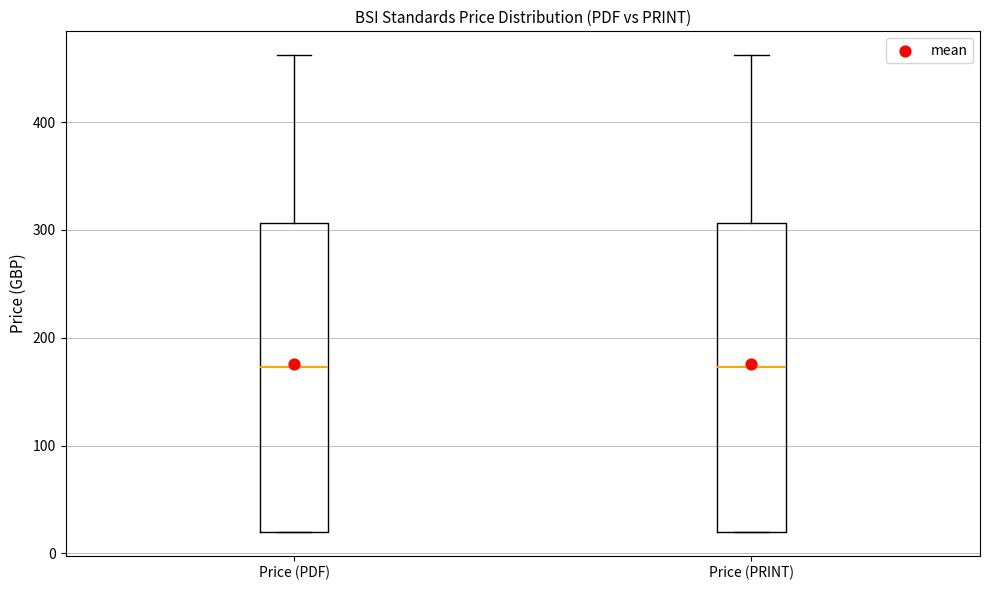

Reading left to right, read every box against the y-axis: the position of its median line, the range the box covers, and the ends of its whiskers. The values are not printed on the chart, so give them approximately, as read against the axis.

Price (PDF): median 170, box 20 to 310, whiskers 20 to 460
Price (PRINT): median 170, box 20 to 310, whiskers 20 to 460